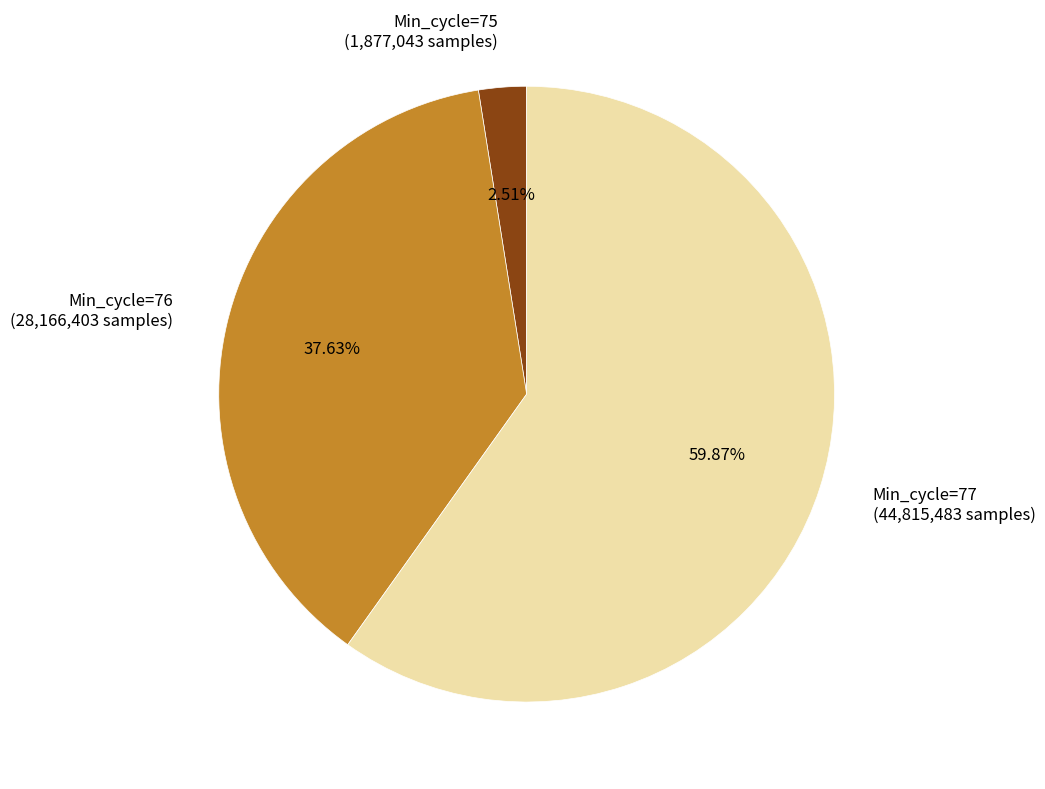

Rank the categories by value from highest to lowest.

Min_cycle=77 (44,815,483 samples), Min_cycle=76 (28,166,403 samples), Min_cycle=75 (1,877,043 samples)